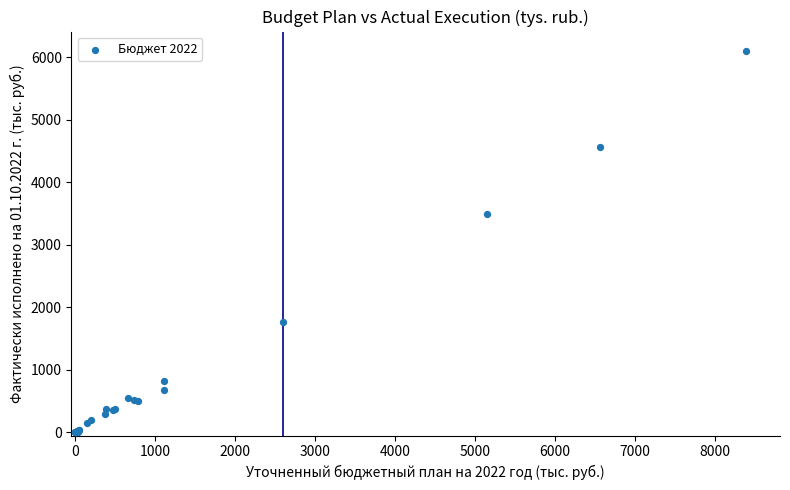

What Y value in the scatter plot is closest to 3054?

3492.3